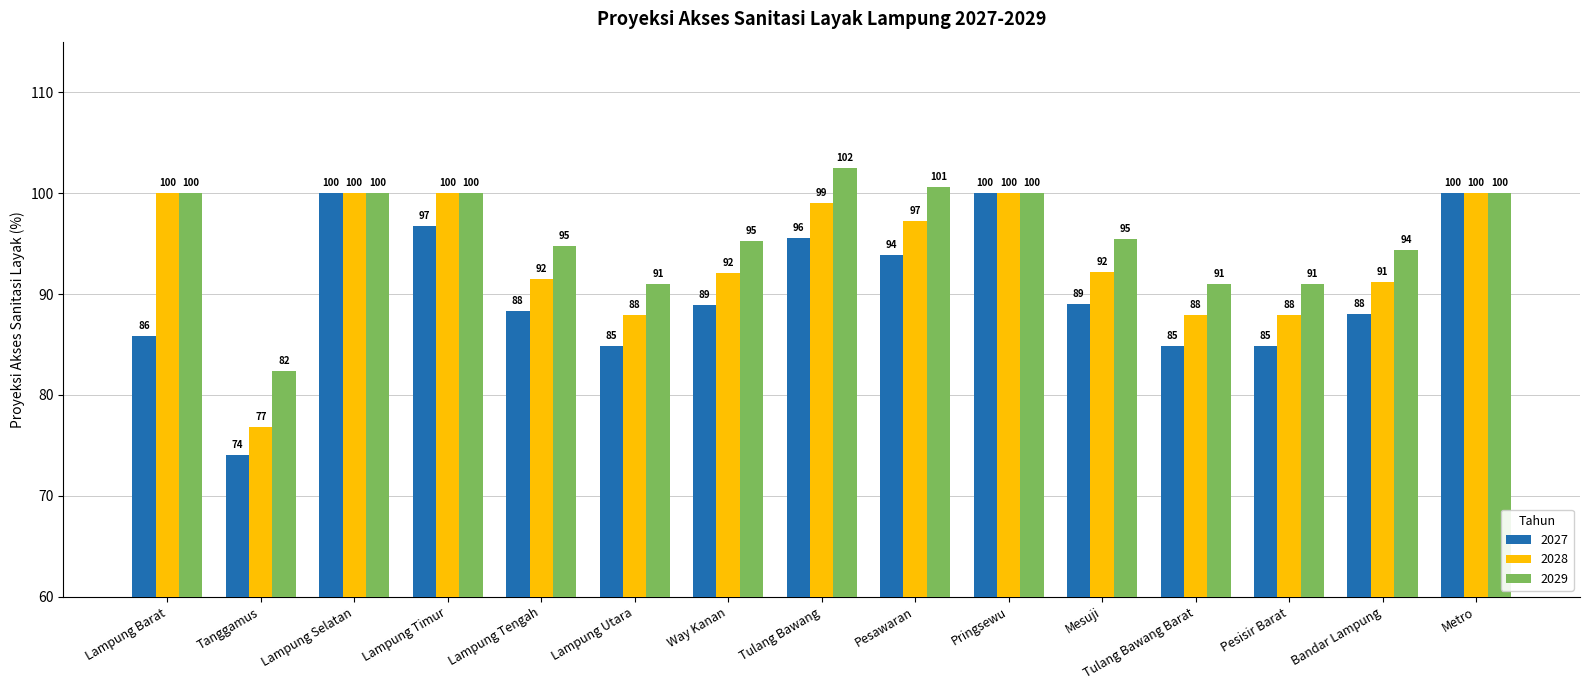

The value of 2027 at Bandar Lampung is 138.0. True or false?

False